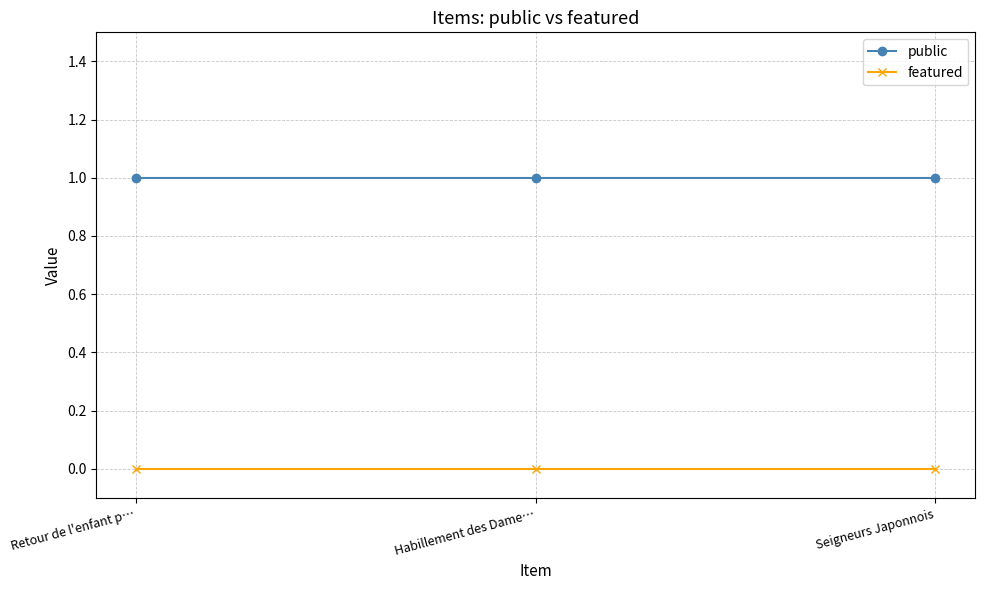

Rank the series by their maximum value, from lowest to highest.

featured, public